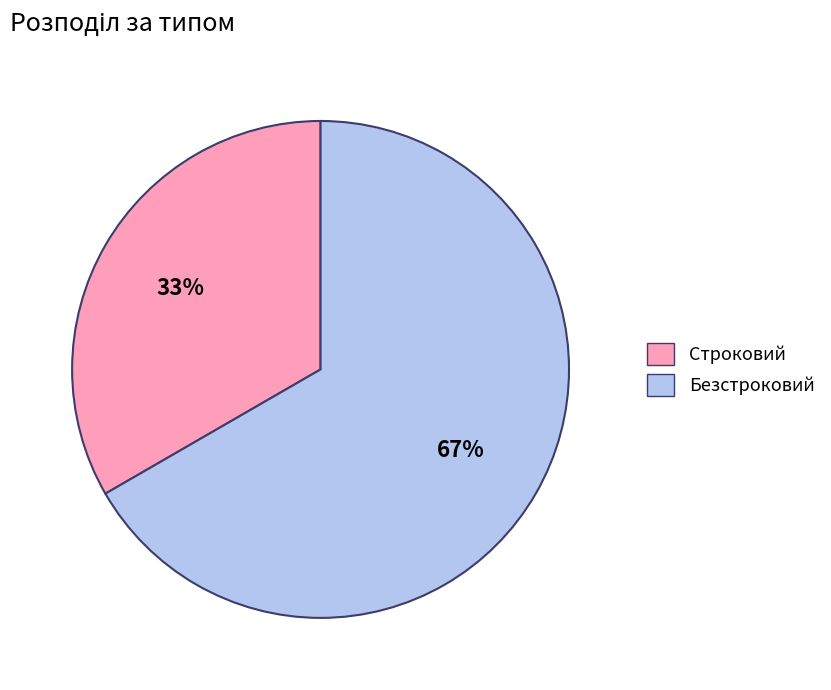

To the nearest percent, what portion does Безстроковий represent?

67%